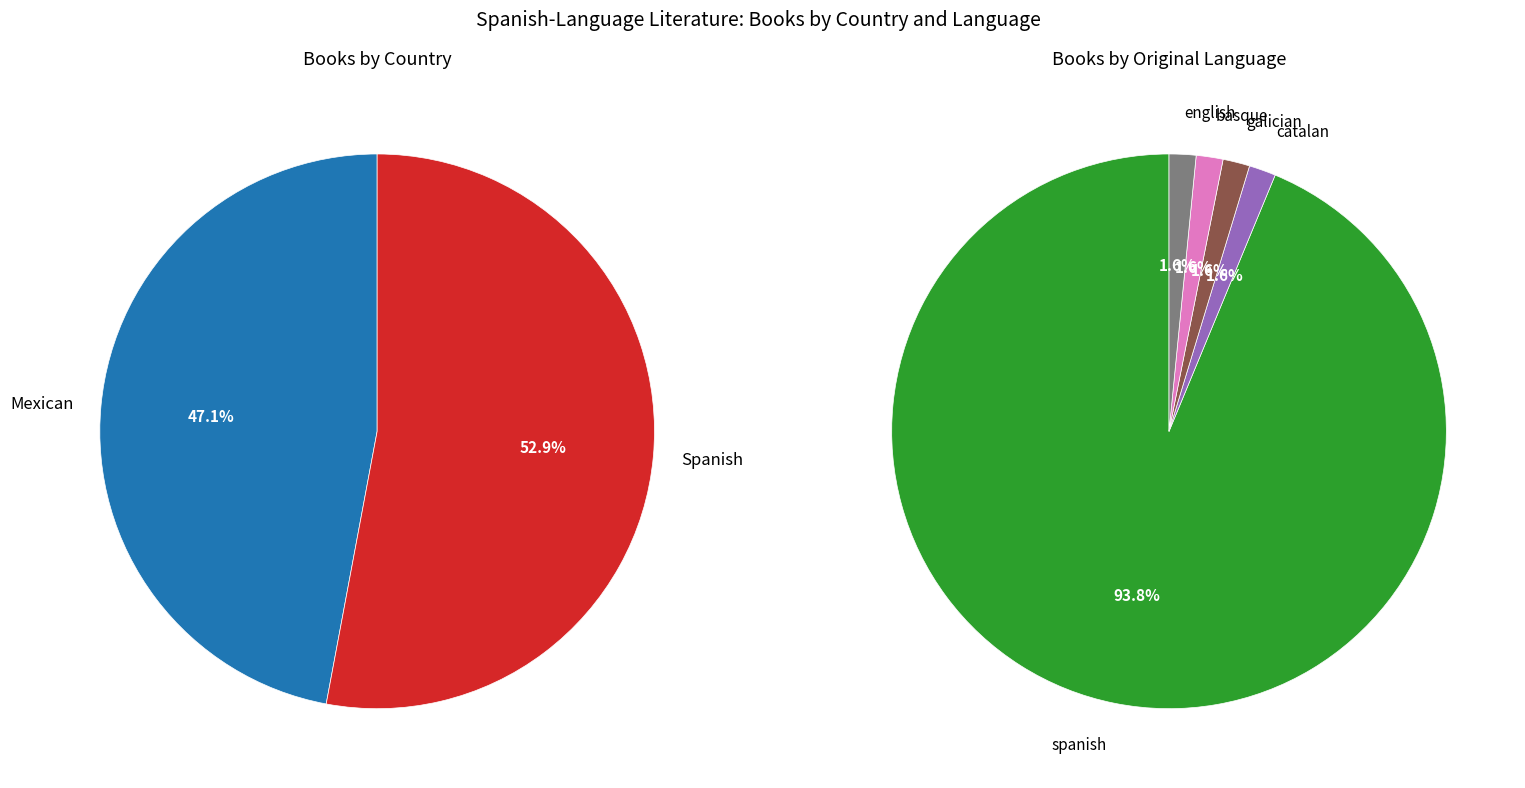

Which has a higher value, Mexican or Spanish?

Spanish